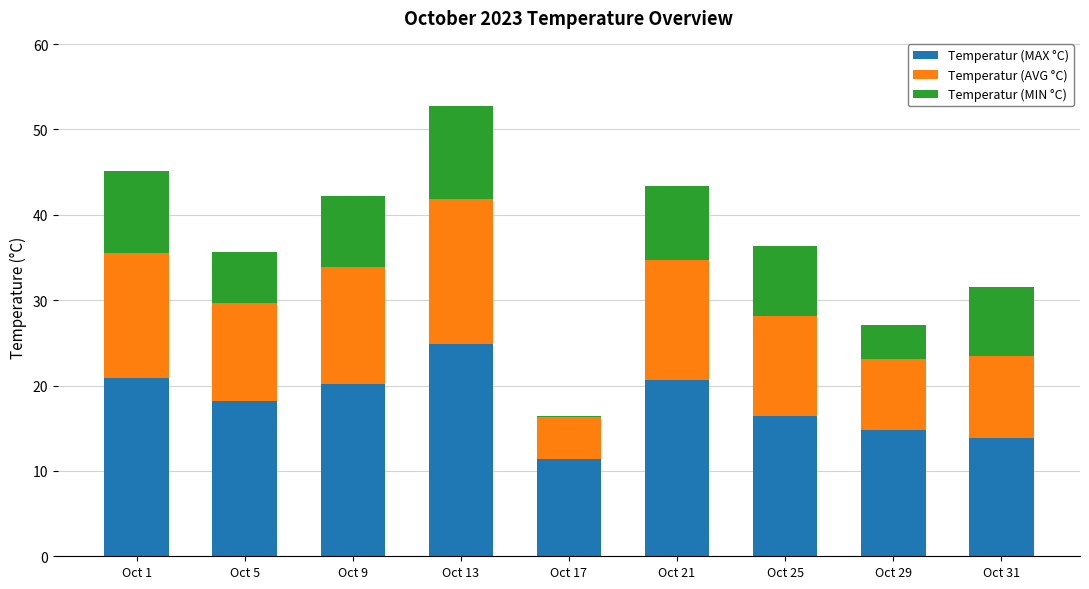

At which label is Temperatur (MAX °C) closest to 18?

Oct 5